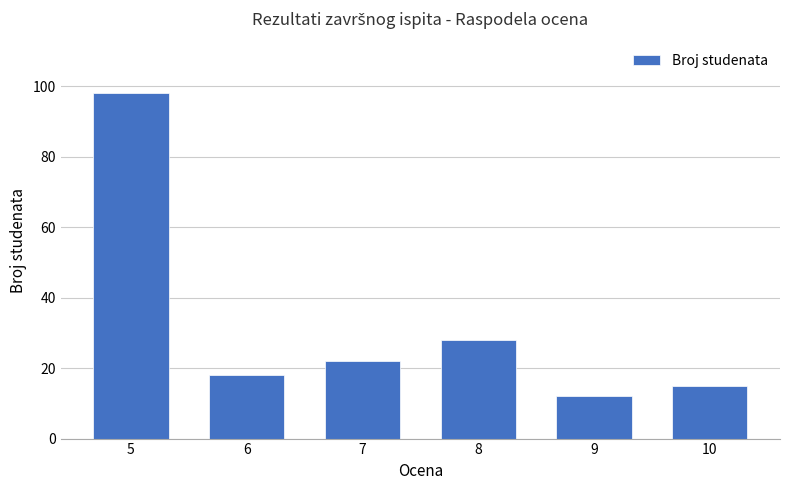

List the labels in order of value, smallest first.

9, 10, 6, 7, 8, 5